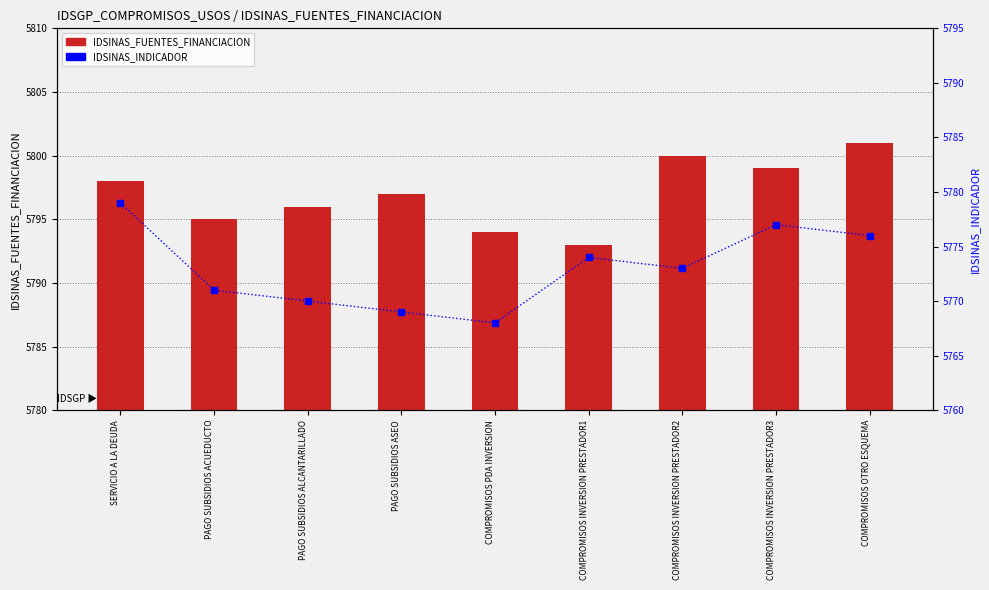

What is the difference between the IDSINAS_FUENTES_FINANCIACION values at PAGO SUBSIDIOS ACUEDUCTO and COMPROMISOS OTRO ESQUEMA?

6